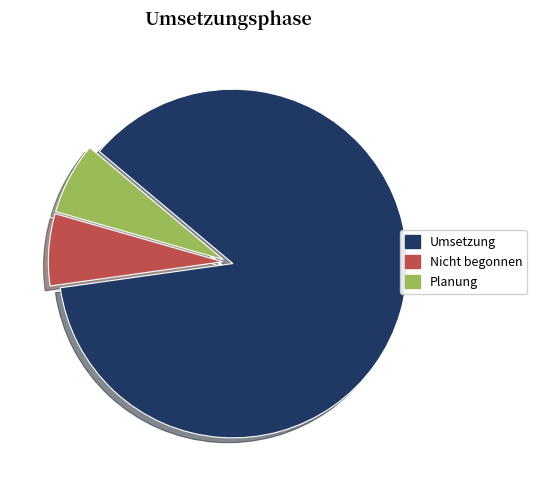

What is the majority slice?

Umsetzung